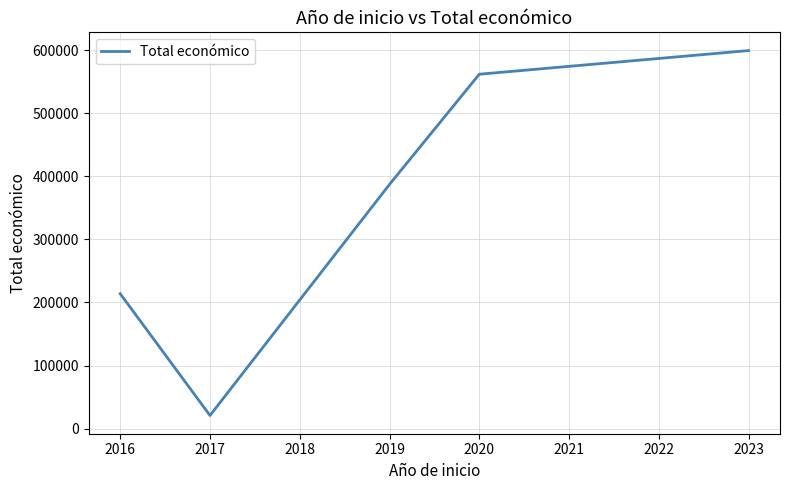

Does the chart display data point markers on the line(s)?

No